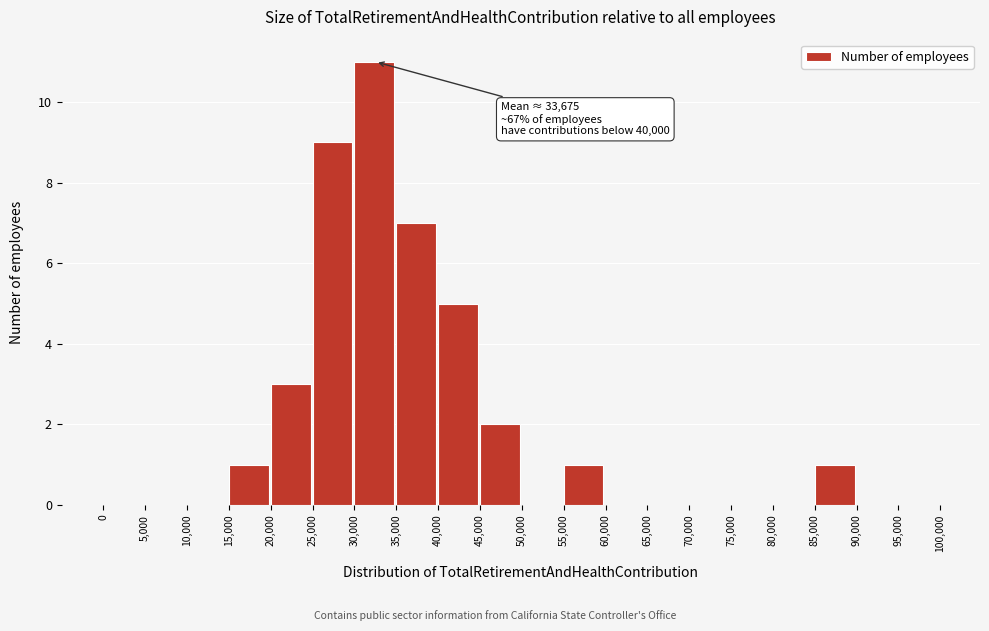

Which range on the x-axis has the tallest bar?

30,000 to 35,000